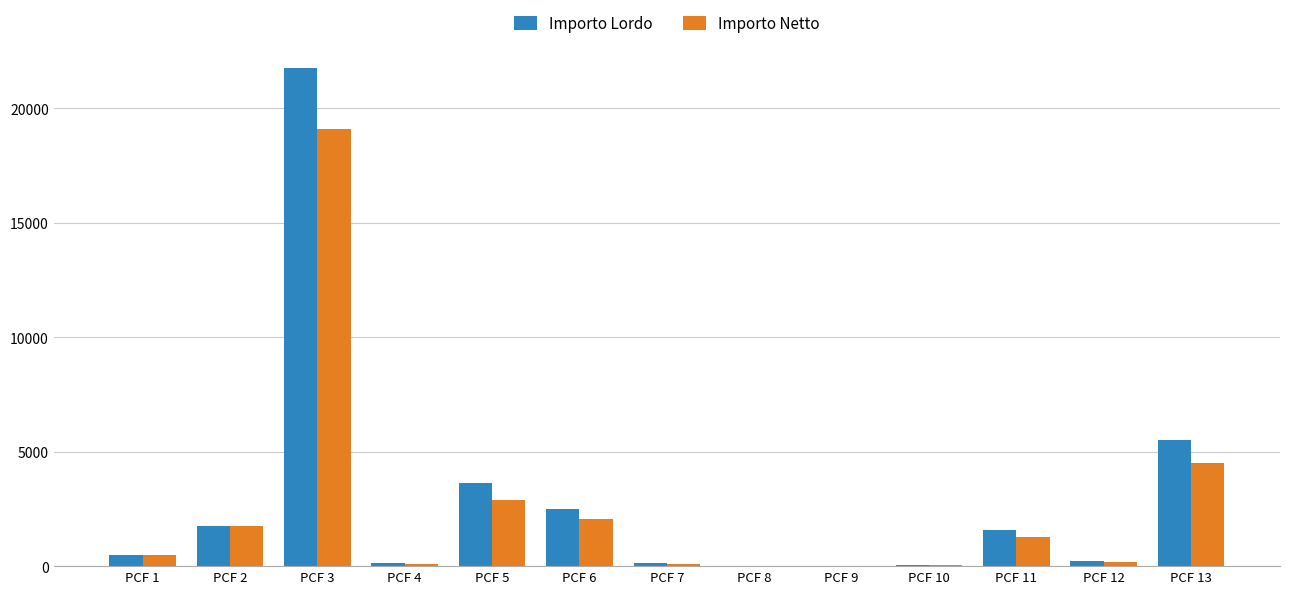

What is the sum of all Importo Lordo values?

37728.0